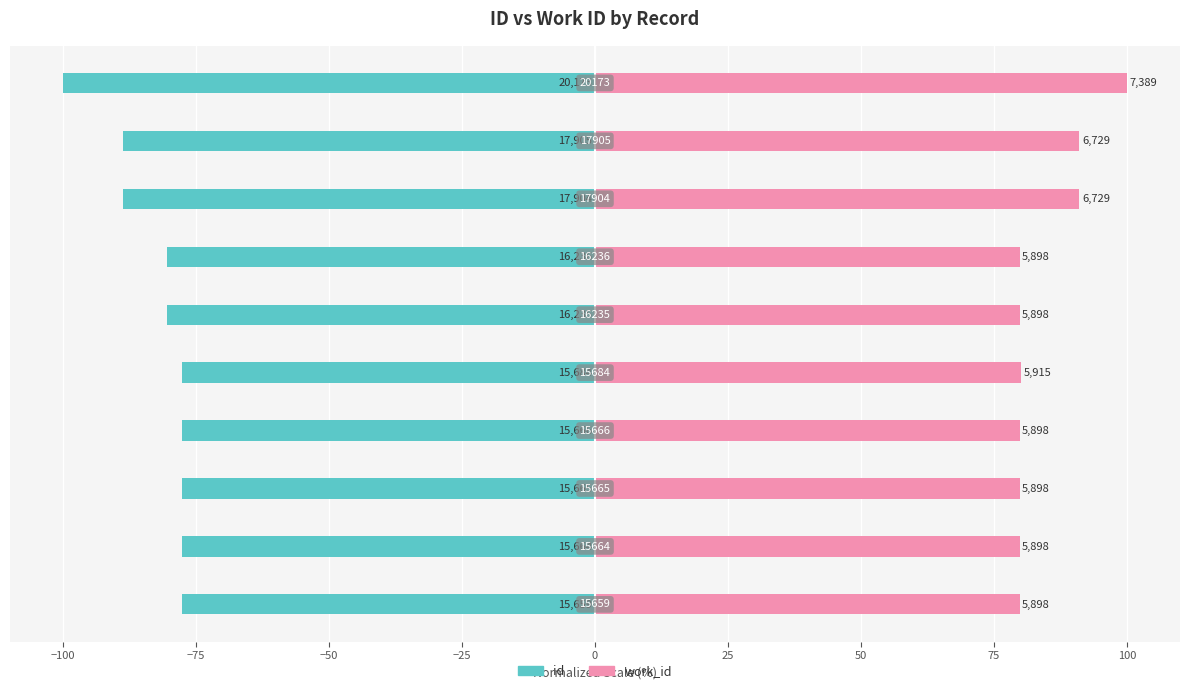

Which series has the largest range (max minus min)?

id